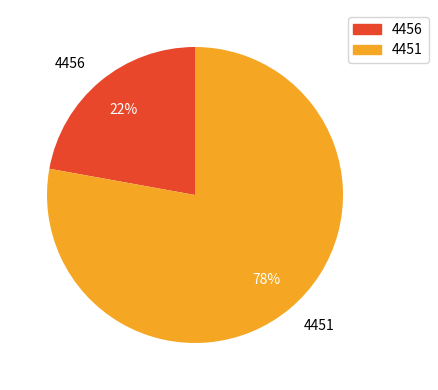

Which category has the biggest portion of the pie?

4451